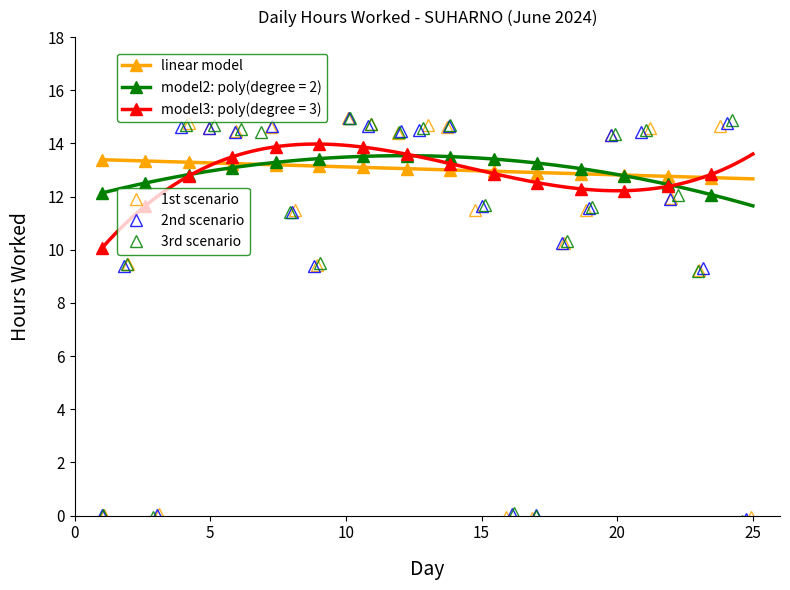

Which label corresponds to the smallest value in the chart?

25